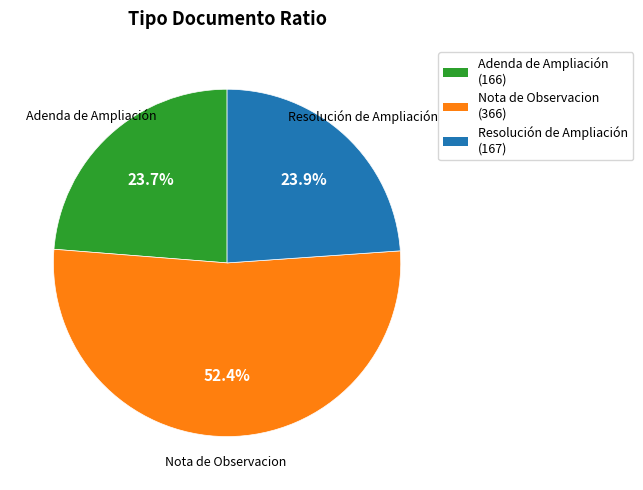

To the nearest percent, what is the combined percentage of Nota de Observacion and Resolución de Ampliación?

76%